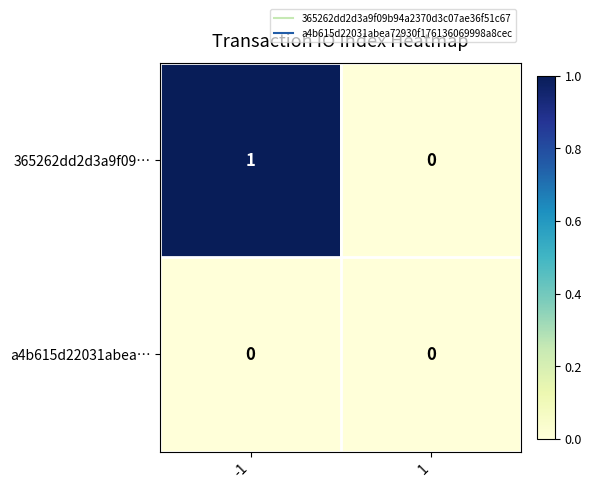

Reading right to left, list all the values displayed in this chart.

365262dd2d3a9f09…: 0	1
a4b615d22031abea…: 0	0